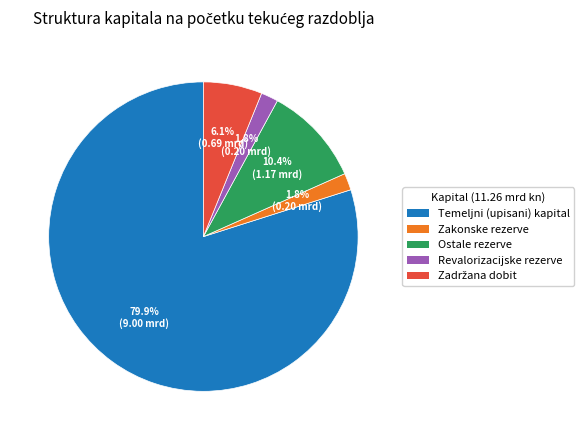

What is the ratio of the value at Zakonske rezerve to the value at Revalorizacijske rezerve?

1.0